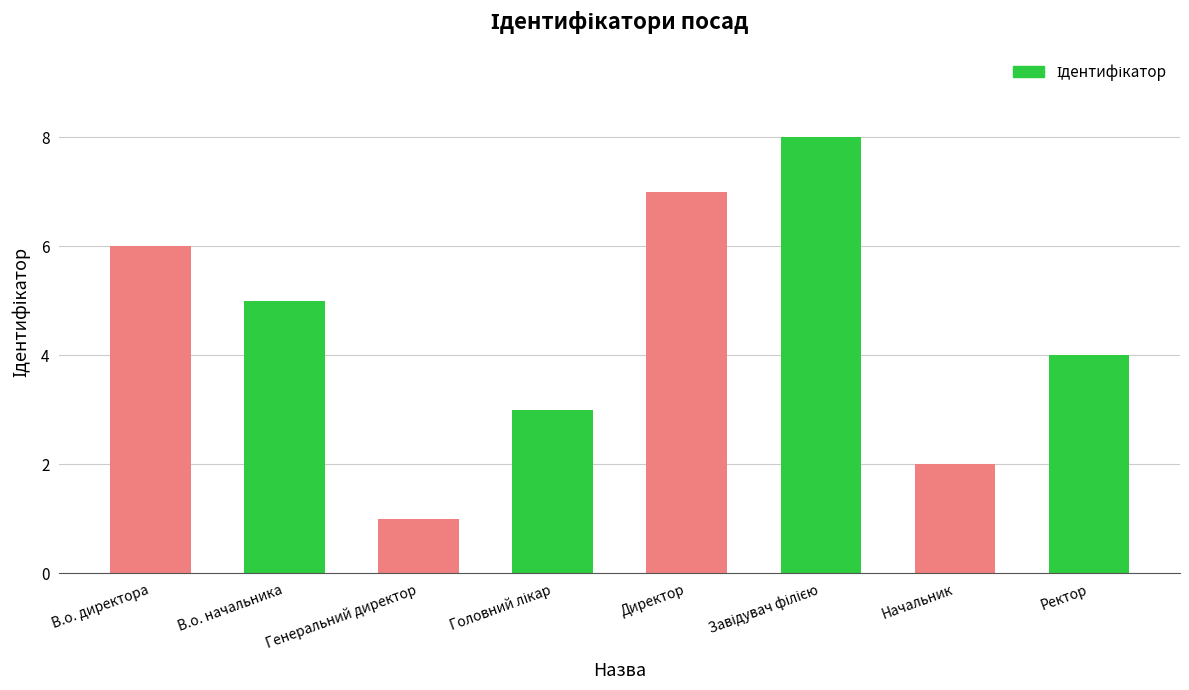

Where does the data first go above 5?

В.о. директора